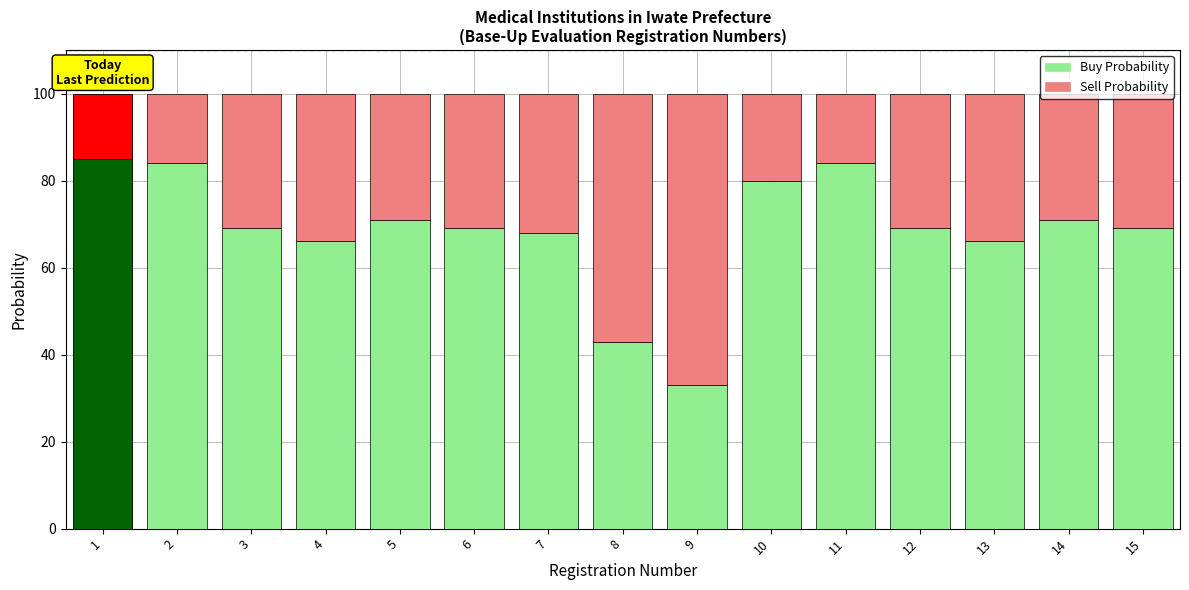

List the series in order of their overall mean, highest first.

Buy Probability, Sell Probability